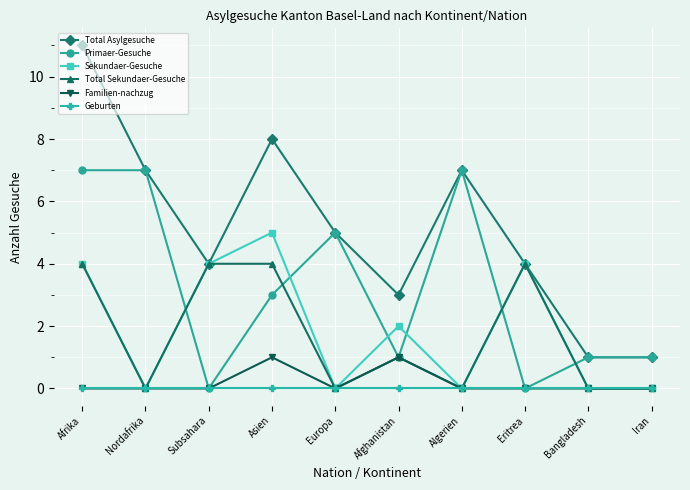

Is this an area chart (filled region under the line)?

No